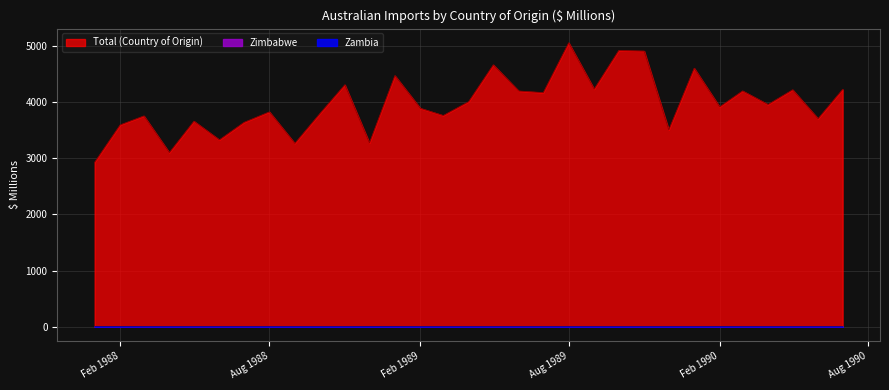

The zambia series shows 2 at 28. True or false?

False